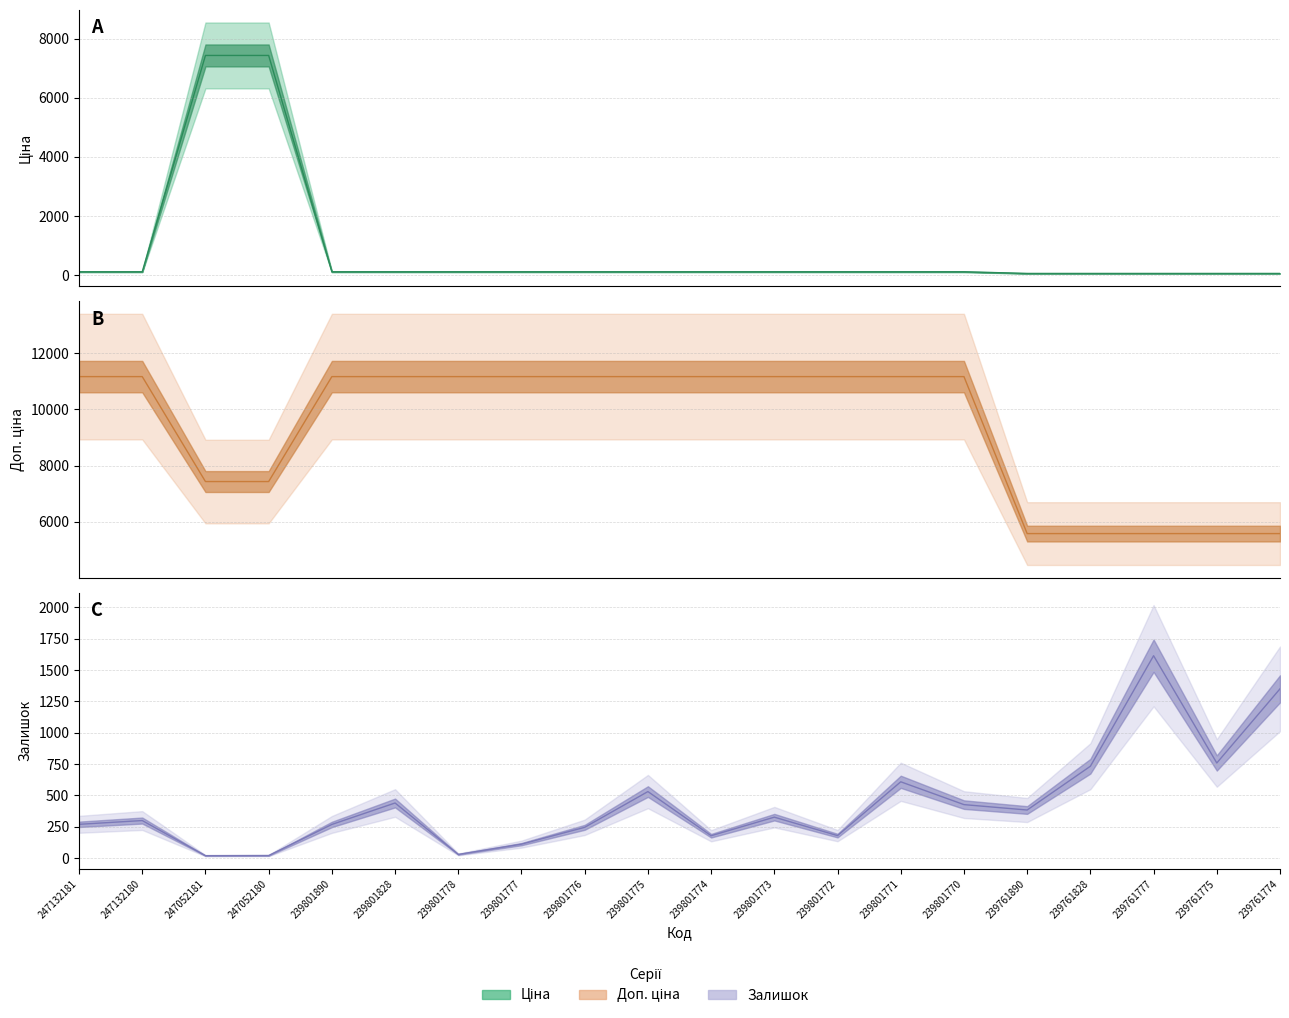

What is the value of the Залишок point at the 6th from the left?

440.0